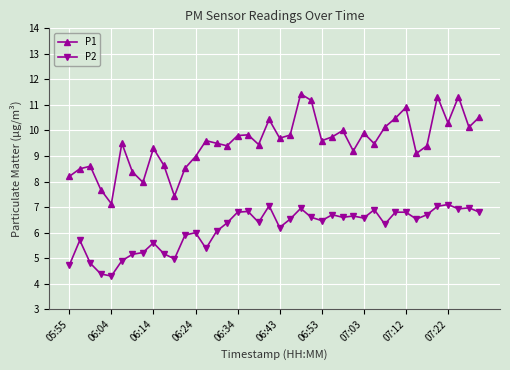

What is the sum of all P2 values?

245.9